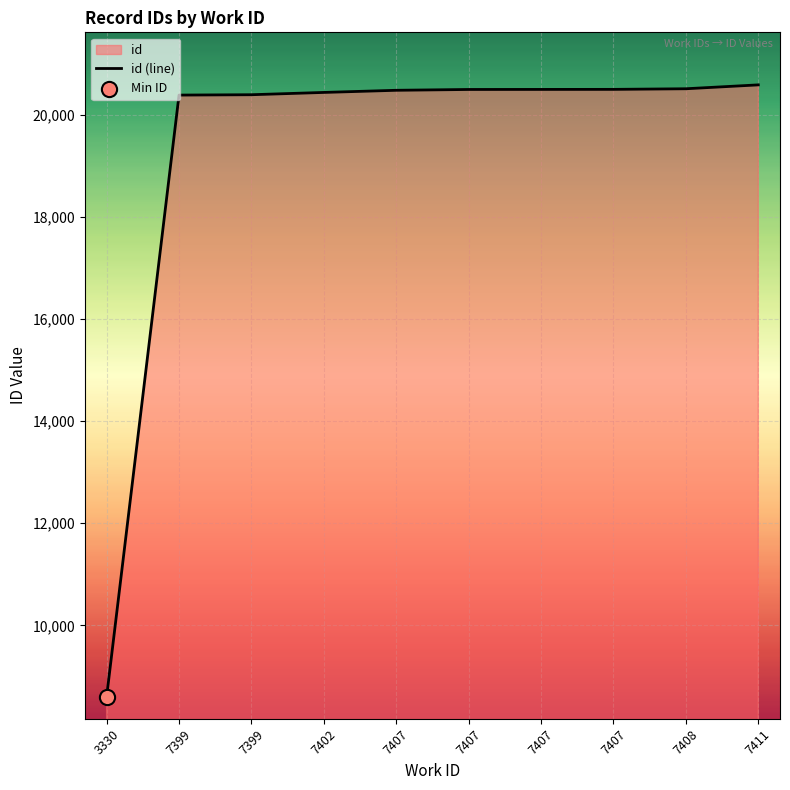

Between 3330 and 7407, which is larger?

7407